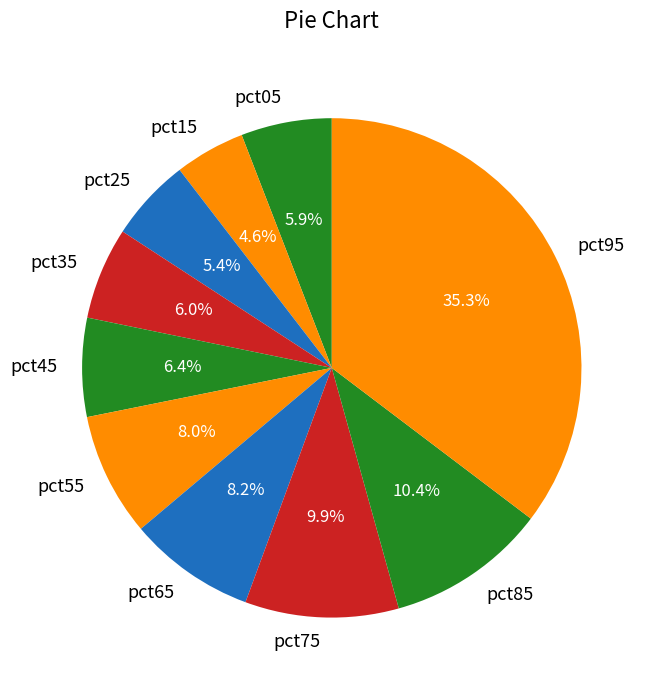

To the nearest percent, what portion does pct95 represent?

35%